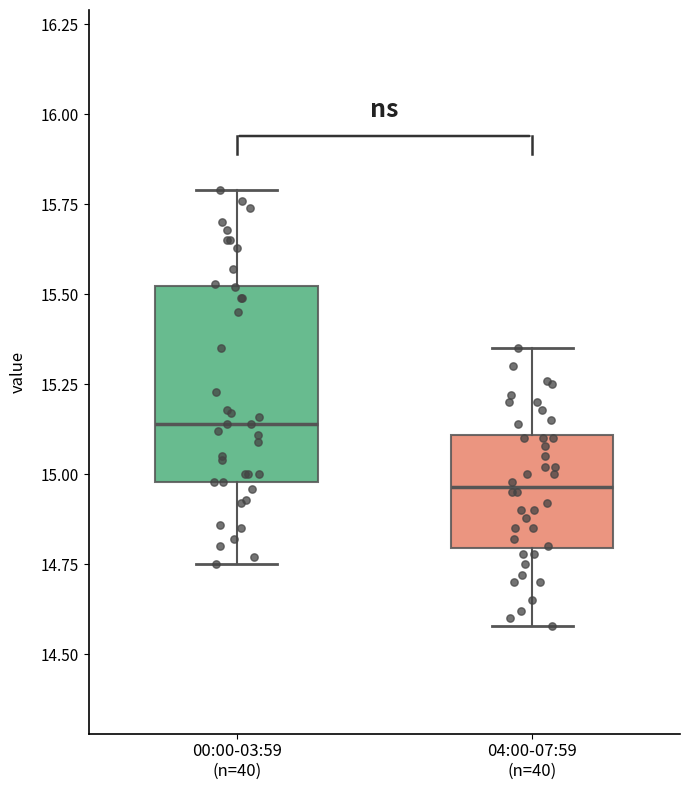

Reading left to right, transcribe this box plot: for each box, give where its median line is, the range the box spans, and where its two whiskers end, as read against the y-axis. The values are not printed on the chart, so give them approximately, as read against the axis.

00:00-03:59 (n=40): median 15.15, box 15.00 to 15.50, whiskers 14.75 to 15.80
04:00-07:59 (n=40): median 14.95, box 14.80 to 15.10, whiskers 14.60 to 15.35